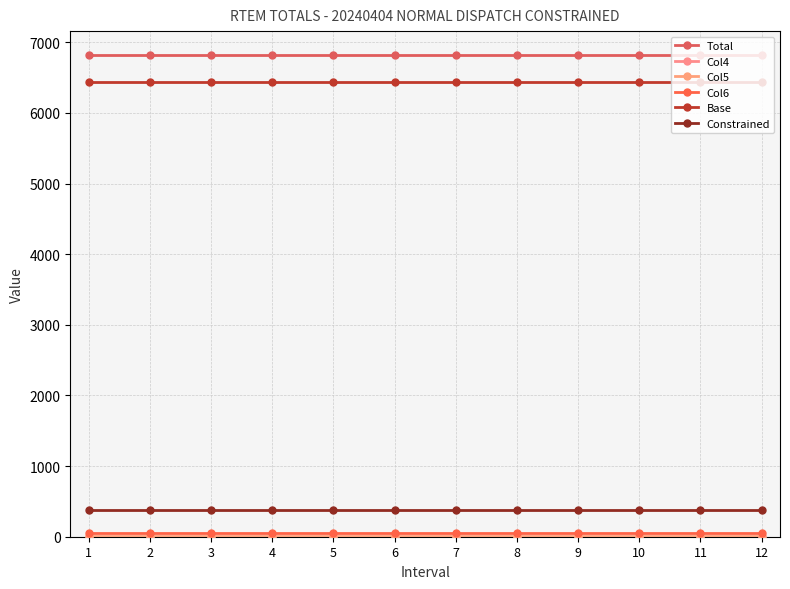

True or false: Constrained has more than 2 interior local peaks.

False